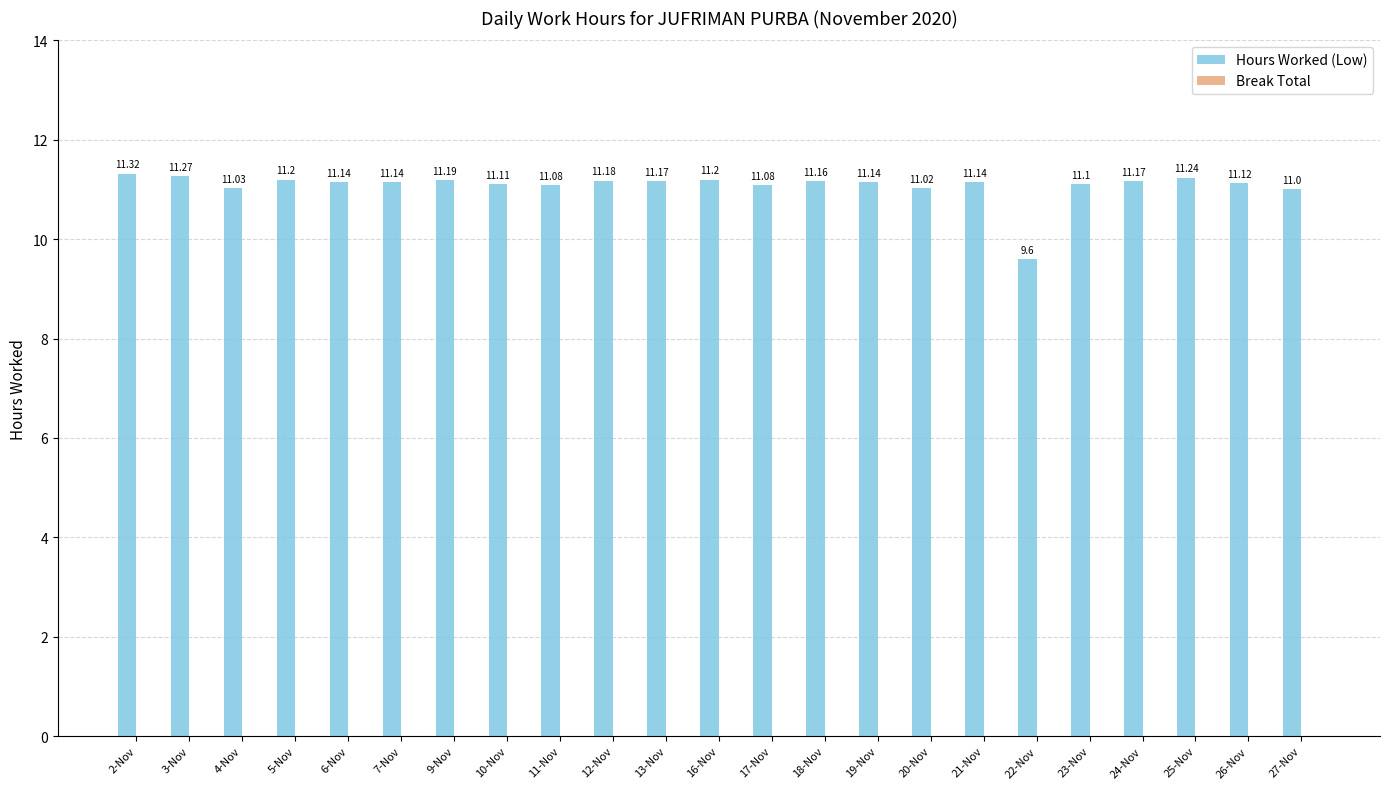

What is the difference between the maximum and minimum values?

1.7